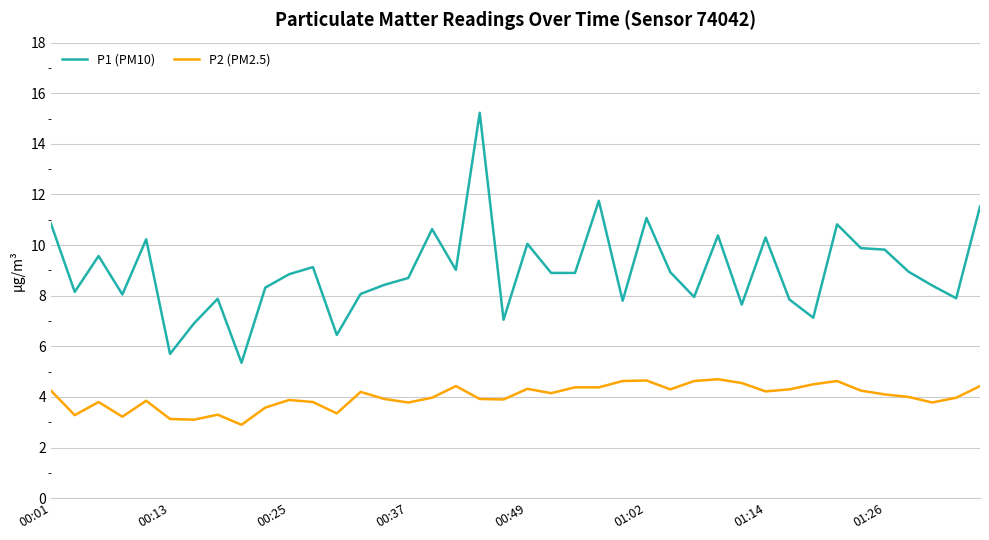

What is the maximum value for P2 (PM2.5)?

4.7